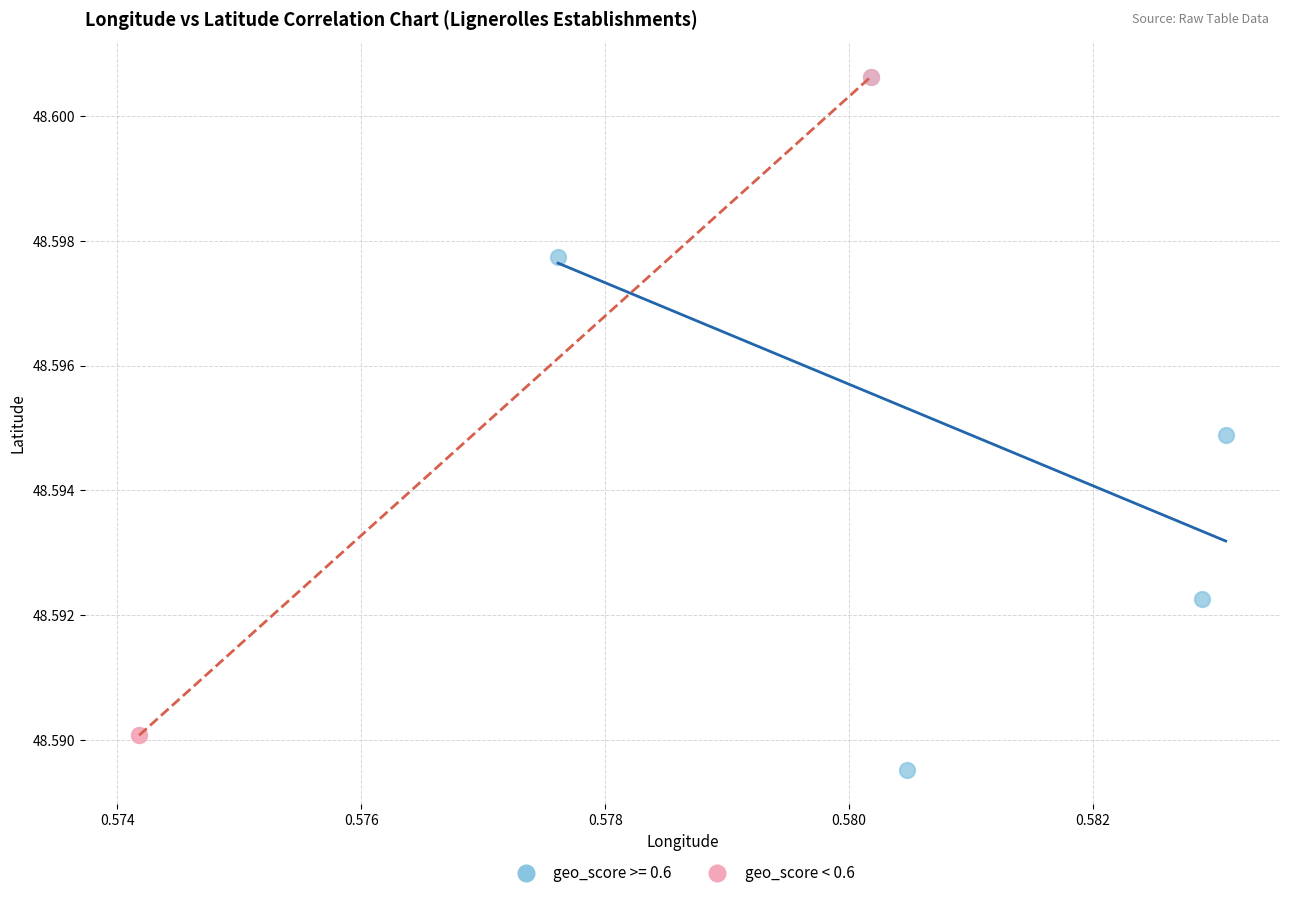

Which series contains the lowest Y value?

geo_score >= 0.6